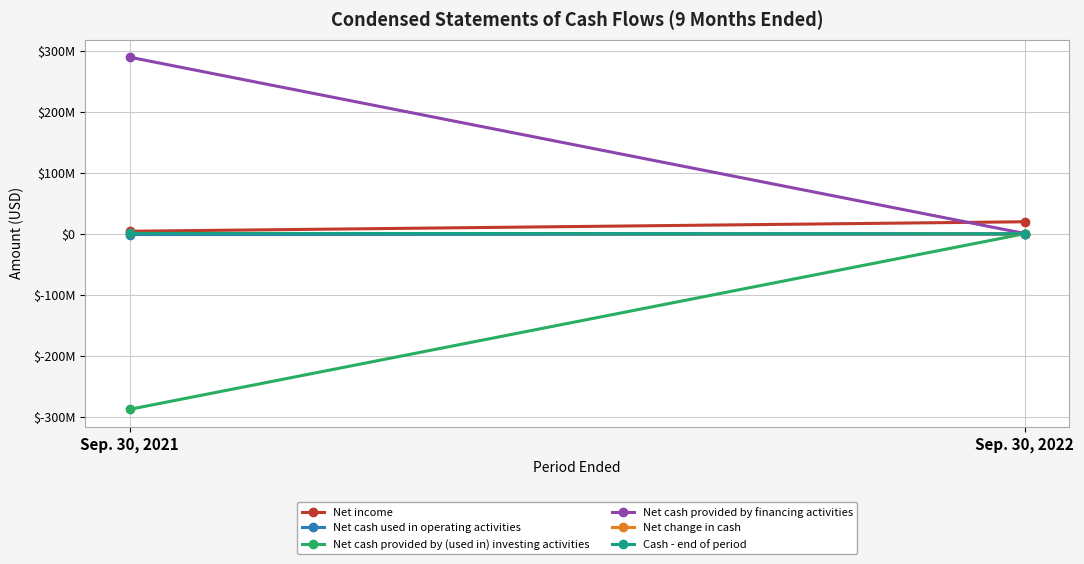

Reading left to right, what are all the values shown in this chart?

Net income: Sep. 30, 2021=4194795	Sep. 30, 2022=19710088
Net cash used in operating activities: Sep. 30, 2021=-1173205	Sep. 30, 2022=-797623
Net cash provided by (used in) investing activities: Sep. 30, 2021=-287500000	Sep. 30, 2022=110301
Net cash provided by financing activities: Sep. 30, 2021=289280393	Sep. 30, 2022=500000
Net change in cash: Sep. 30, 2021=607188	Sep. 30, 2022=-187322
Cash - end of period: Sep. 30, 2021=631308	Sep. 30, 2022=199140